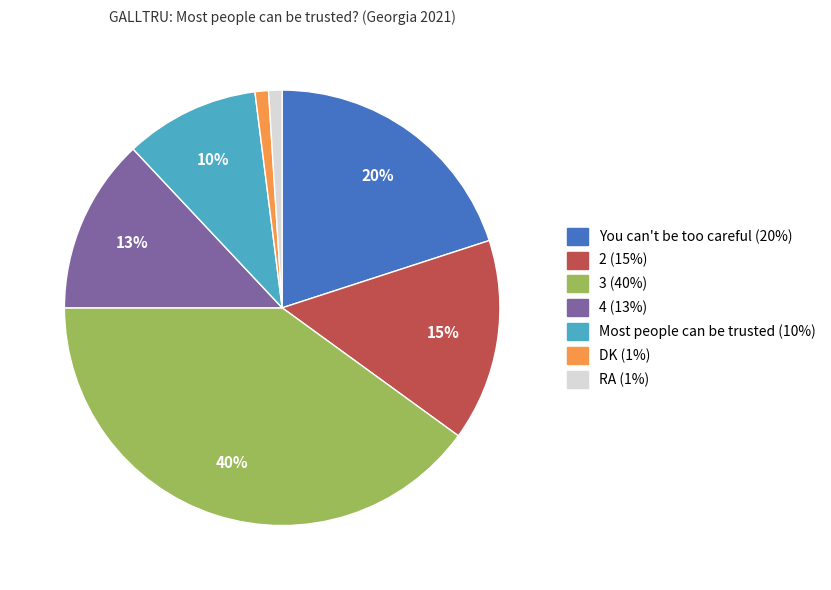

Which has a higher value, RA or 4?

4